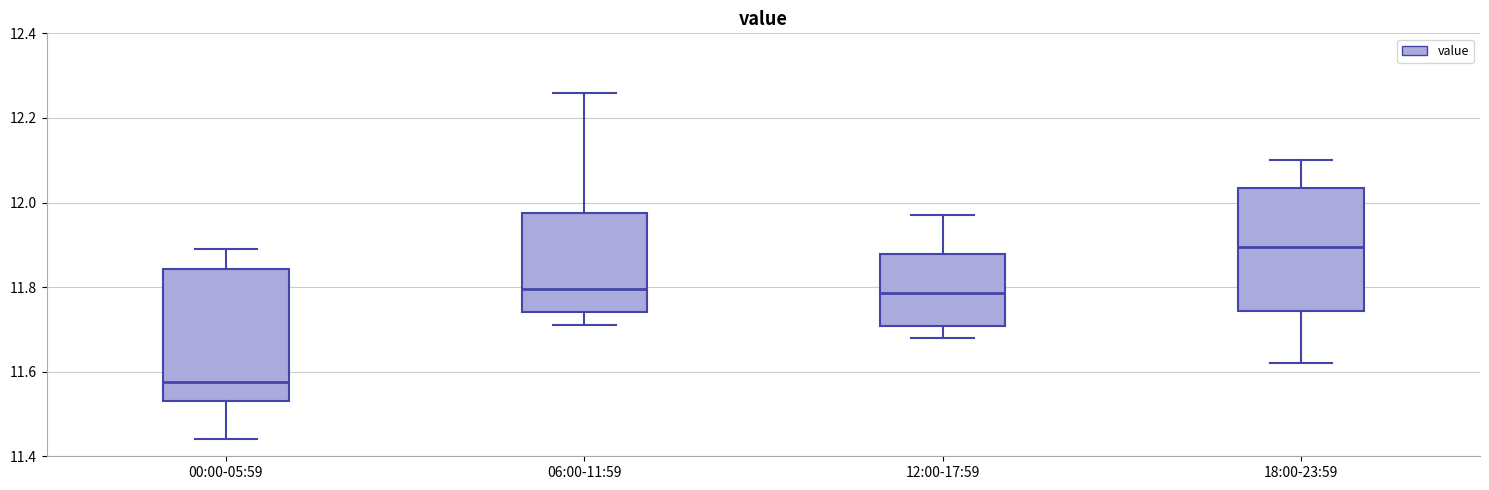

Reading left to right, transcribe this box plot: for each box, give where its median line is, the range the box spans, and where its two whiskers end, as read against the y-axis. The values are not printed on the chart, so give them approximately, as read against the axis.

00:00-05:59: median 11.58, box 11.54 to 11.84, whiskers 11.44 to 11.90
06:00-11:59: median 11.80, box 11.74 to 11.98, whiskers 11.72 to 12.26
12:00-17:59: median 11.78, box 11.70 to 11.88, whiskers 11.68 to 11.98
18:00-23:59: median 11.90, box 11.74 to 12.04, whiskers 11.62 to 12.10